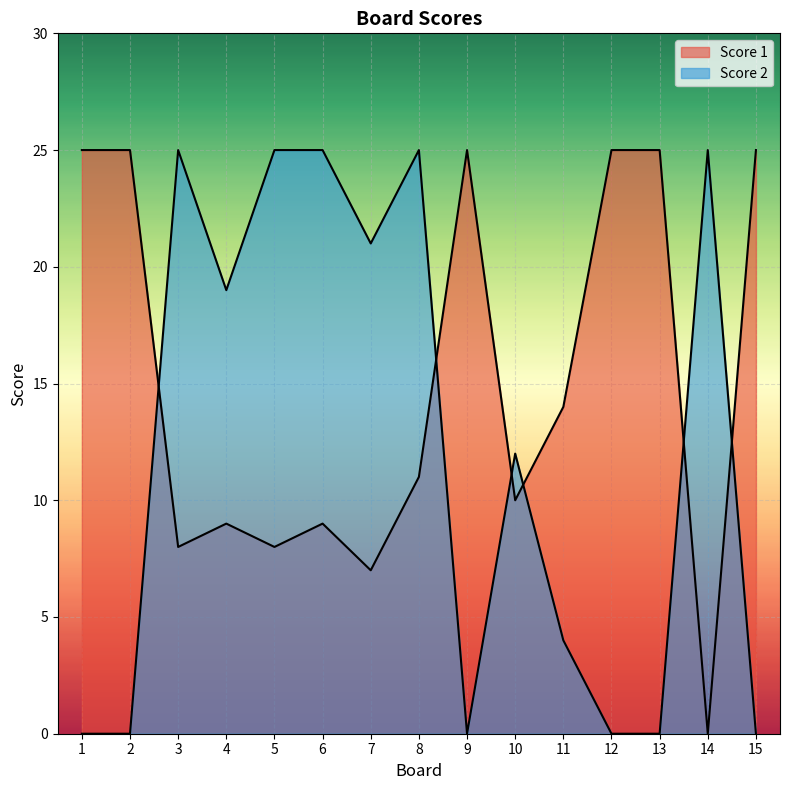

Rank the categories by Score 2 value from highest to lowest.

3, 5, 6, 8, 14, 7, 4, 10, 11, 1, 2, 9, 12, 13, 15